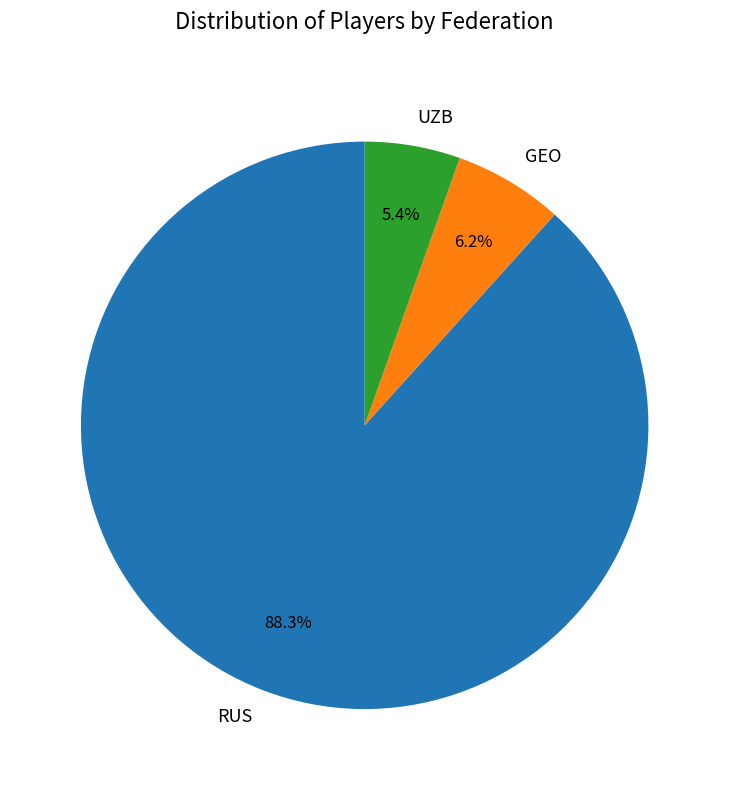

The GEO slice represents 6% of the pie. True or false?

True